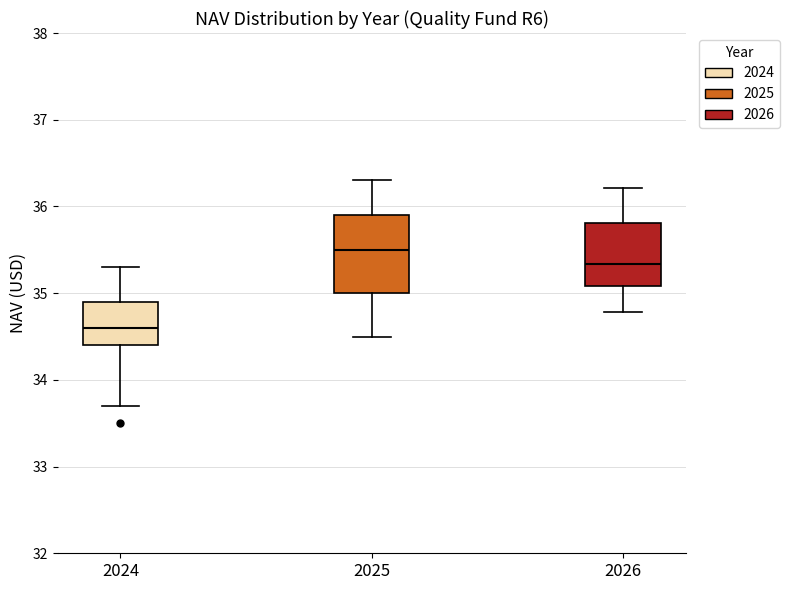

Which box has the highest median line?

2025